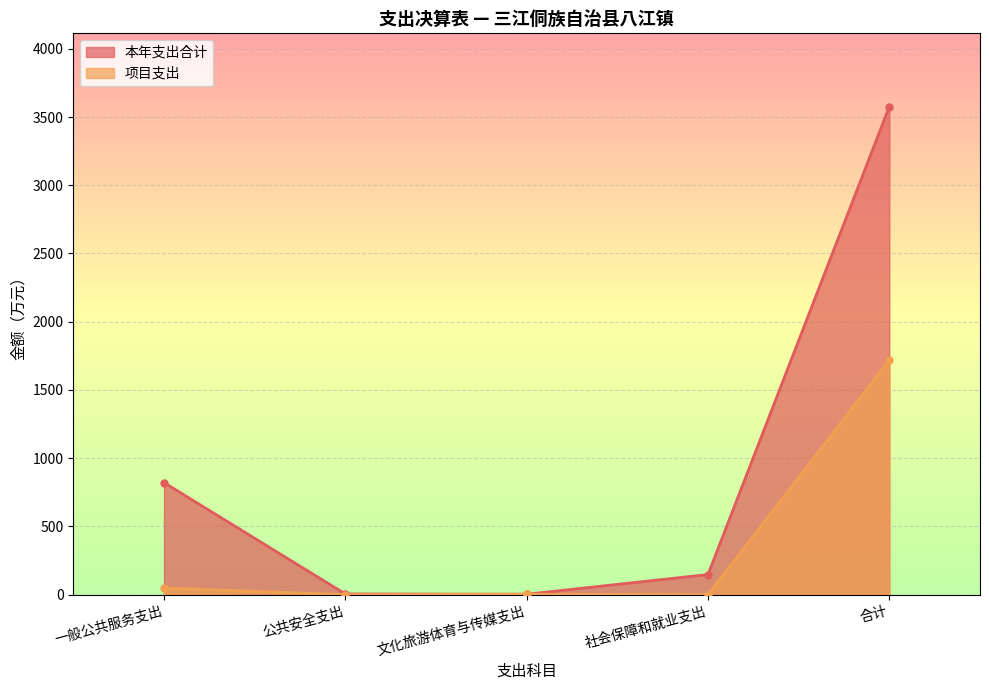

True or false: 本年支出合计 and 项目支出 cross at least once.

False